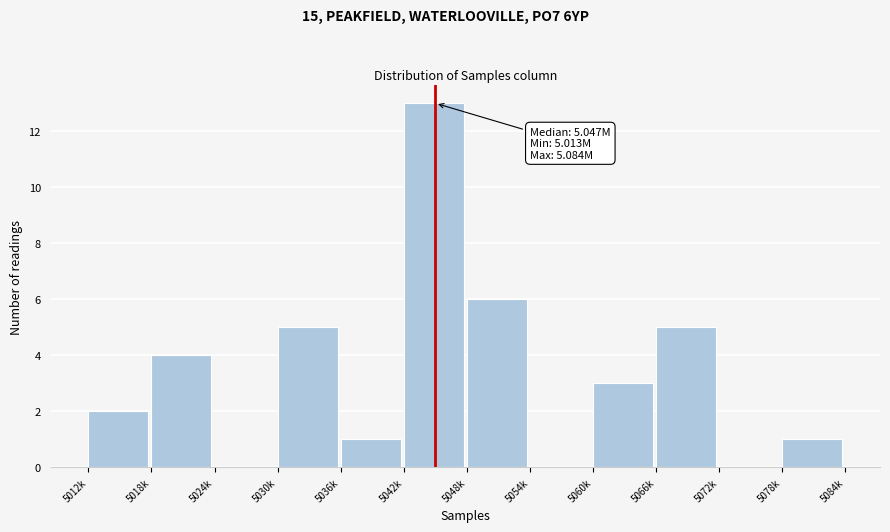

Reading right to left, list all the values displayed in this chart.

5078k=1	5072k=0	5066k=5	5060k=3	5054k=0	5048k=6	5042k=13	5036k=1	5030k=5	5024k=0	5018k=4	5012k=2